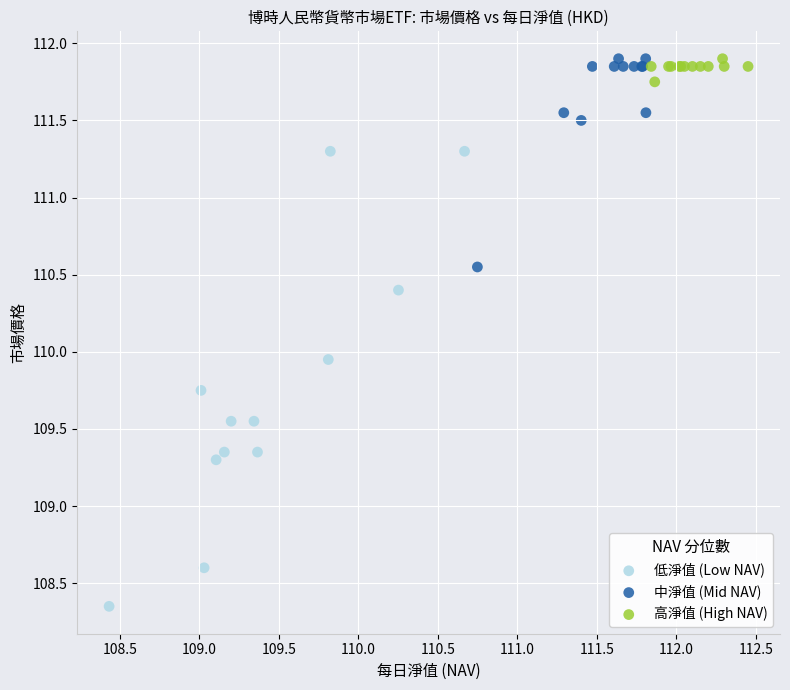

Which series reaches the minimum Y coordinate?

低淨值 (Low NAV)